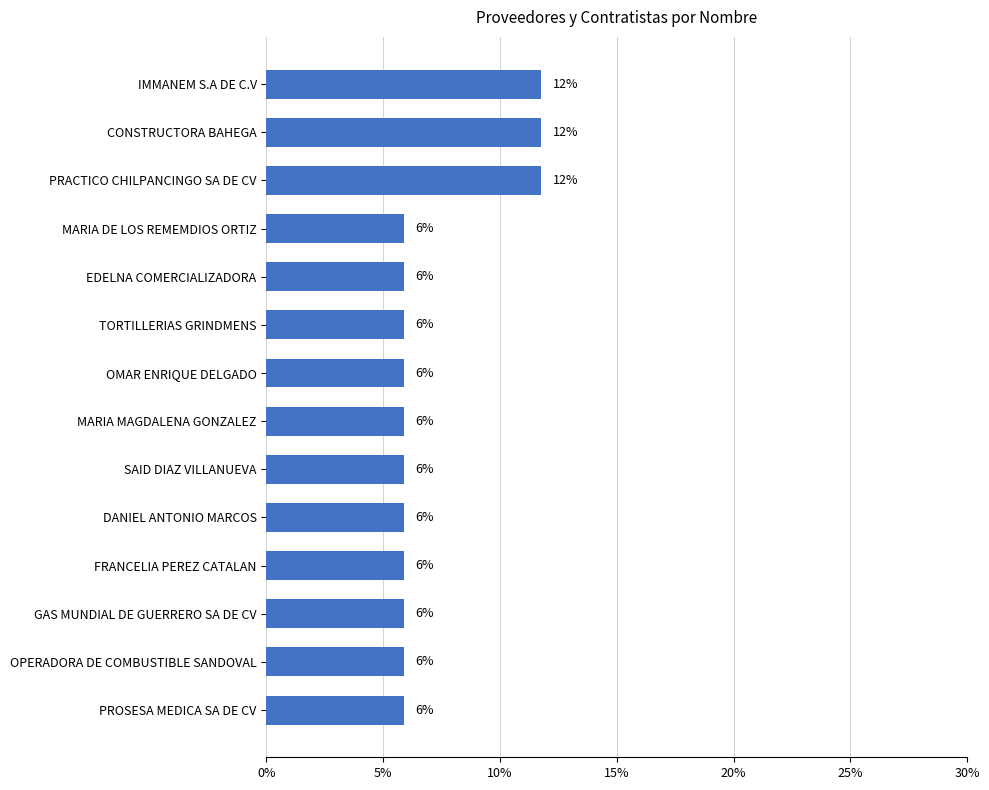

How many bars are there in total?

14